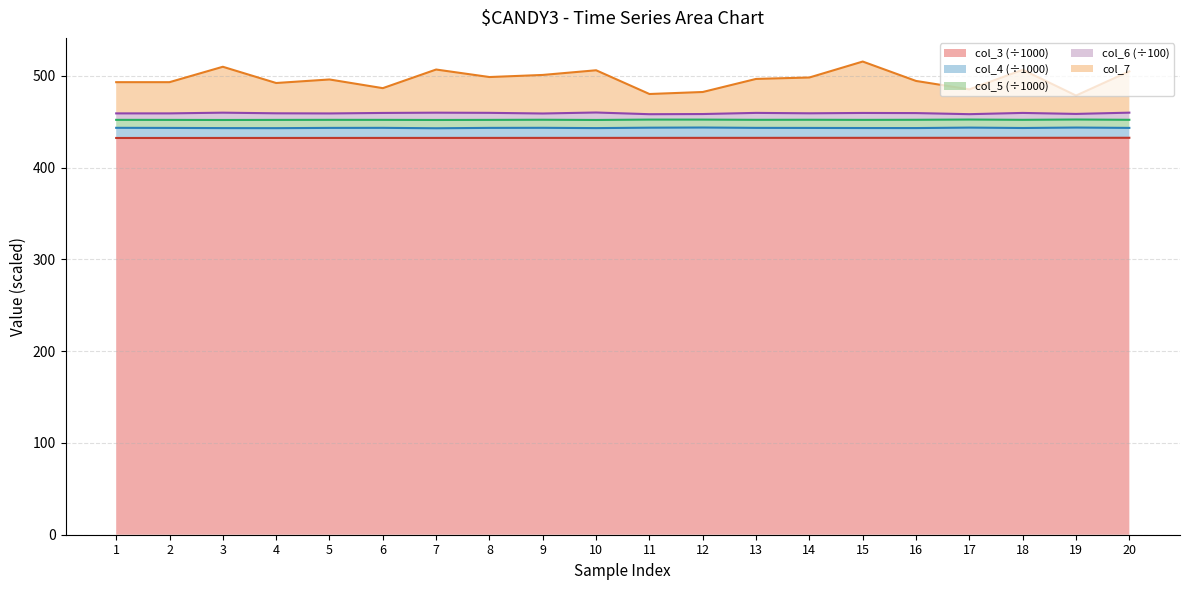

Where is the first local maximum for col_4 (÷1000) (line)?

6